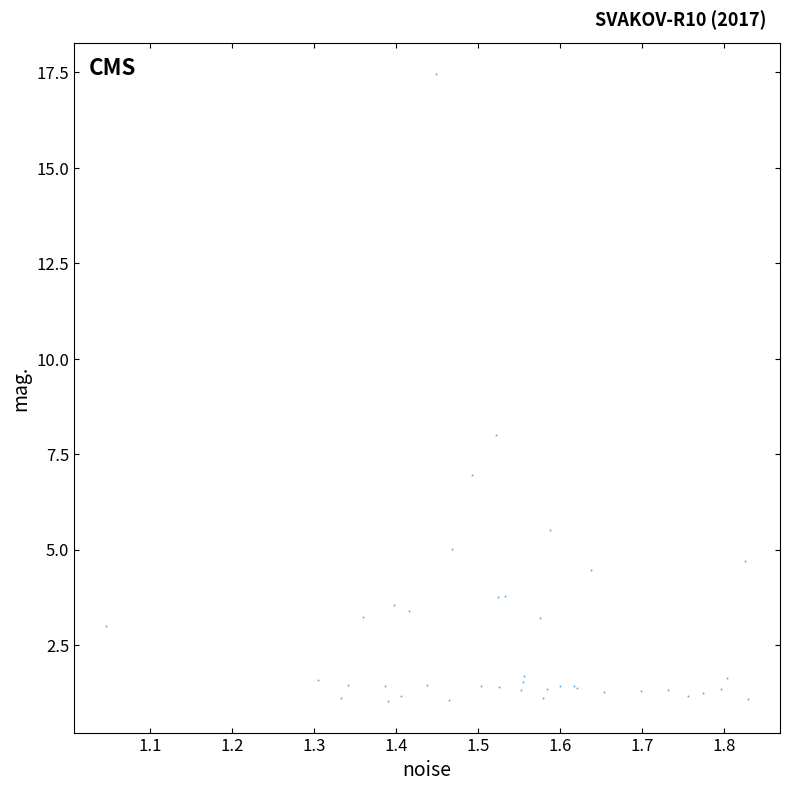

What Y value in the scatter plot is closest to 9?

8.0